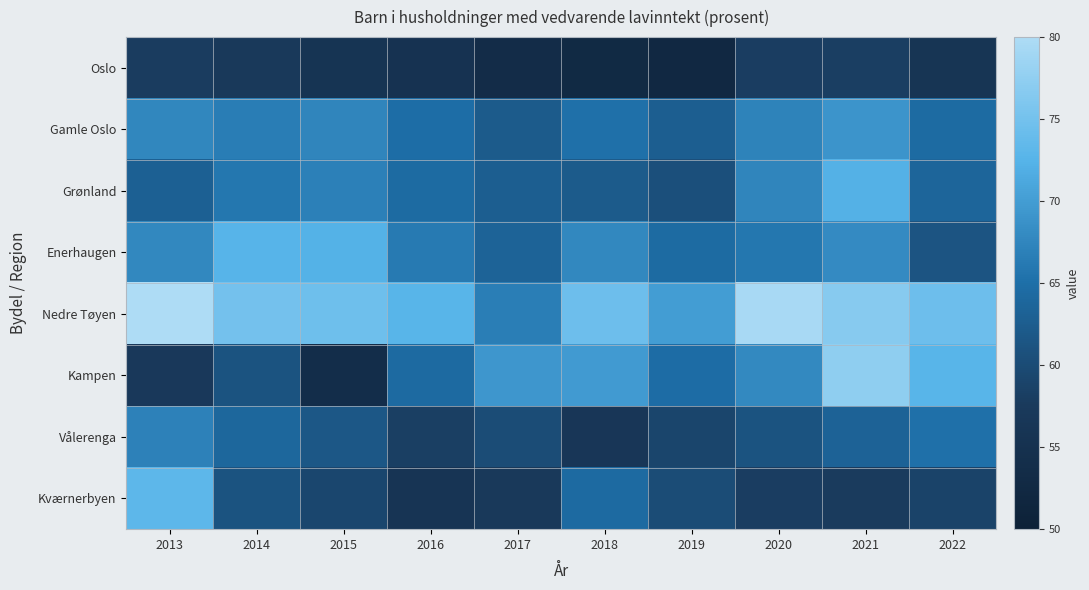

Reading left to right, list all the values displayed in this chart.

Oslo: 2013=57.9	2014=57.3	2015=55.8	2016=55.3	2017=53.6	2018=52.9	2019=52.4	2020=58.0	2021=58.2	2022=56.0
Gamle Oslo: 2013=67.6	2014=66.6	2015=67.4	2016=64.9	2017=62.2	2018=65.1	2019=62.8	2020=67.2	2021=69.0	2022=64.5
Grønland: 2013=62.9	2014=65.9	2015=67.0	2016=64.5	2017=62.7	2018=62.3	2019=60.6	2020=67.4	2021=72.2	2022=63.7
Enerhaugen: 2013=67.7	2014=72.6	2015=72.3	2016=66.3	2017=63.4	2018=67.8	2019=64.5	2020=65.9	2021=68.0	2022=61.3
Nedre Tøyen: 2013=80.0	2014=75.0	2015=74.5	2016=72.7	2017=66.8	2018=74.5	2019=69.9	2020=79.4	2021=76.7	2022=74.4
Kampen: 2013=57.3	2014=61.0	2015=54.0	2016=64.3	2017=69.3	2018=69.8	2019=64.7	2020=67.9	2021=77.3	2022=72.7
Vålerenga: 2013=67.1	2014=63.9	2015=61.7	2016=58.3	2017=60.1	2018=56.6	2019=59.2	2020=61.1	2021=63.3	2022=65.2
Kværnerbyen: 2013=73.2	2014=61.1	2015=59.3	2016=56.0	2017=57.4	2018=64.4	2019=60.1	2020=58.0	2021=57.7	2022=58.9